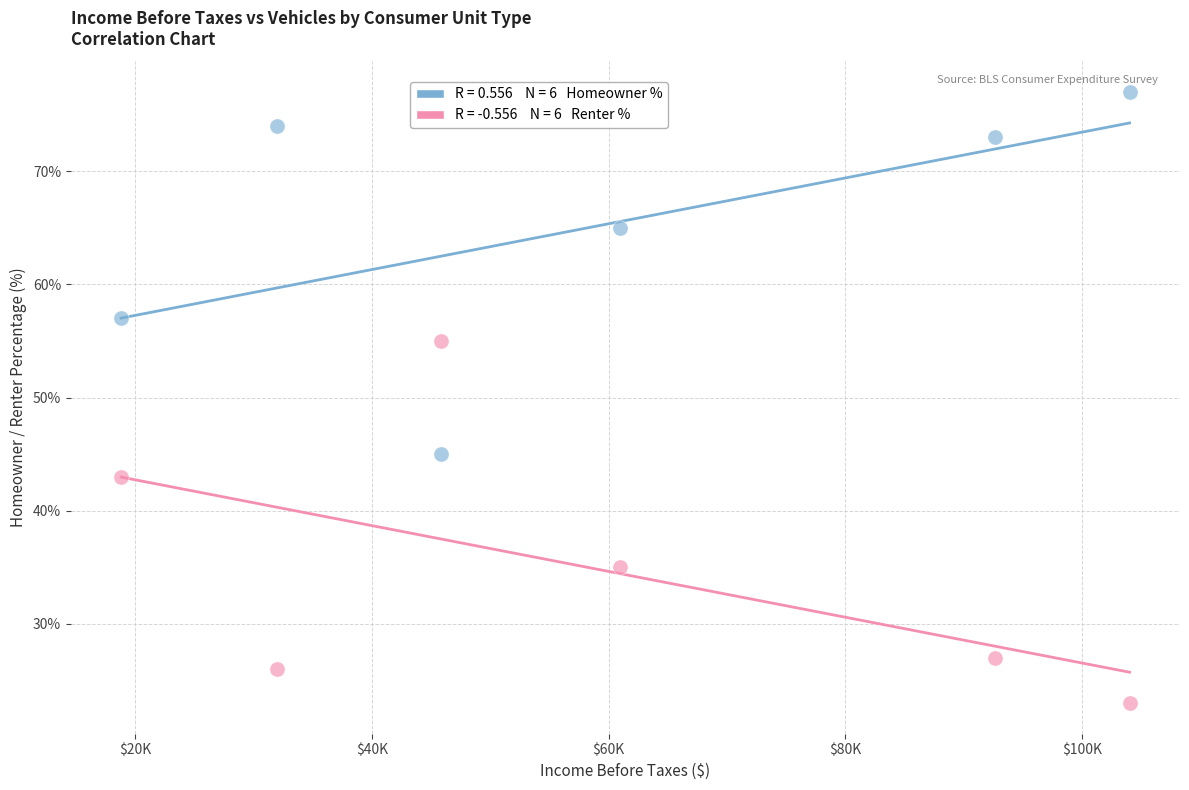

Across all data points, what is the range of Y values (max minus min)?

54